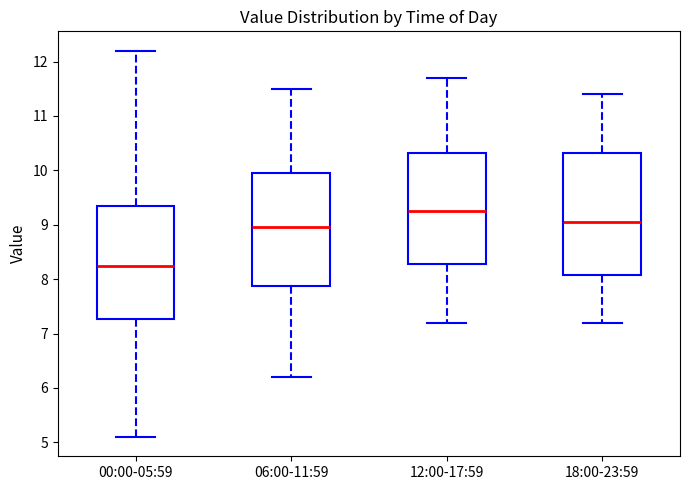

Comparing the boxes themselves (not the whiskers), which one is the tallest?

18:00-23:59